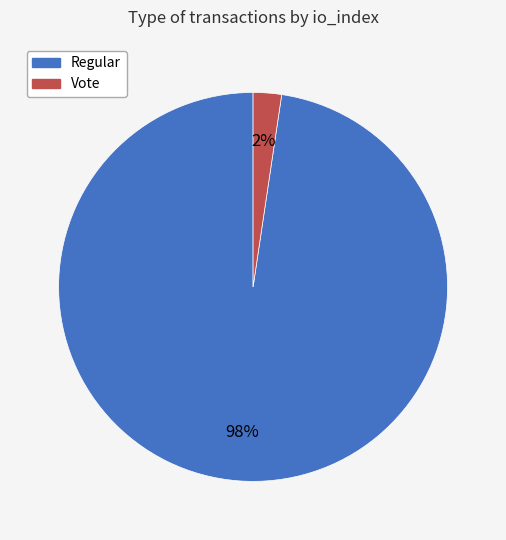

Is the sum of Vote and Regular greater than half?

Yes